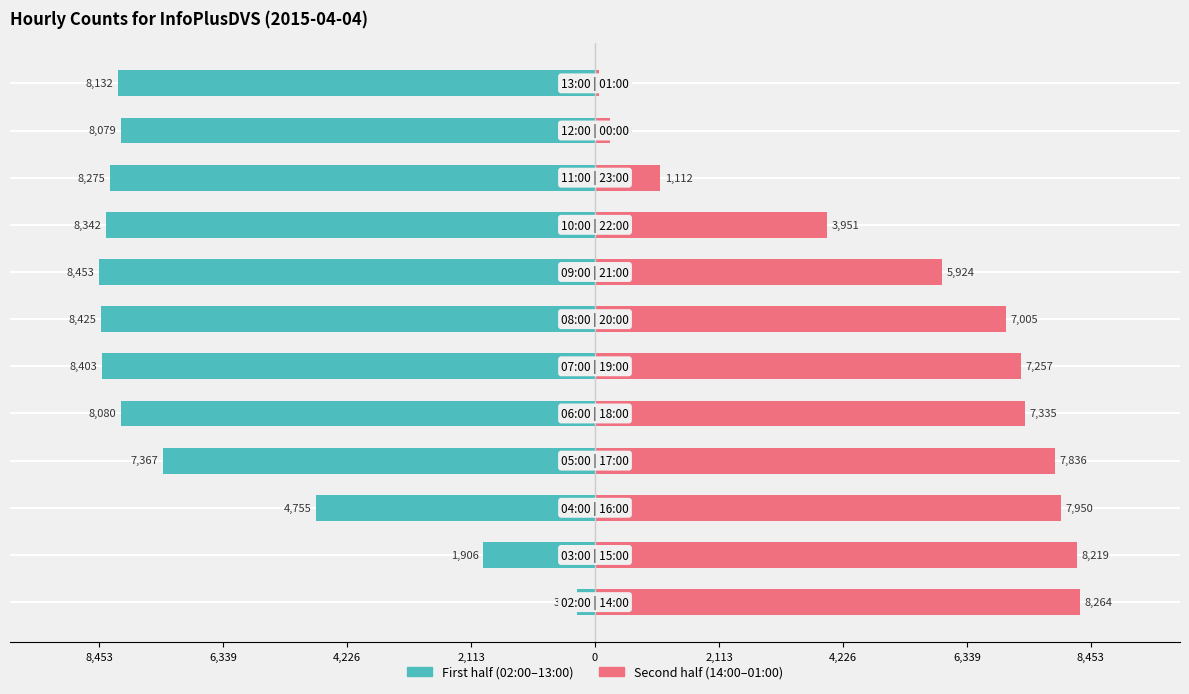

Reading right to left, what are all the values shown in this chart?

First half (02:00–13:00): -8132	-8079	-8275	-8342	-8453	-8425	-8403	-8080	-7367	-4755	-1906	-304
Second half (14:00–01:00): 67	258	1112	3951	5924	7005	7257	7335	7836	7950	8219	8264